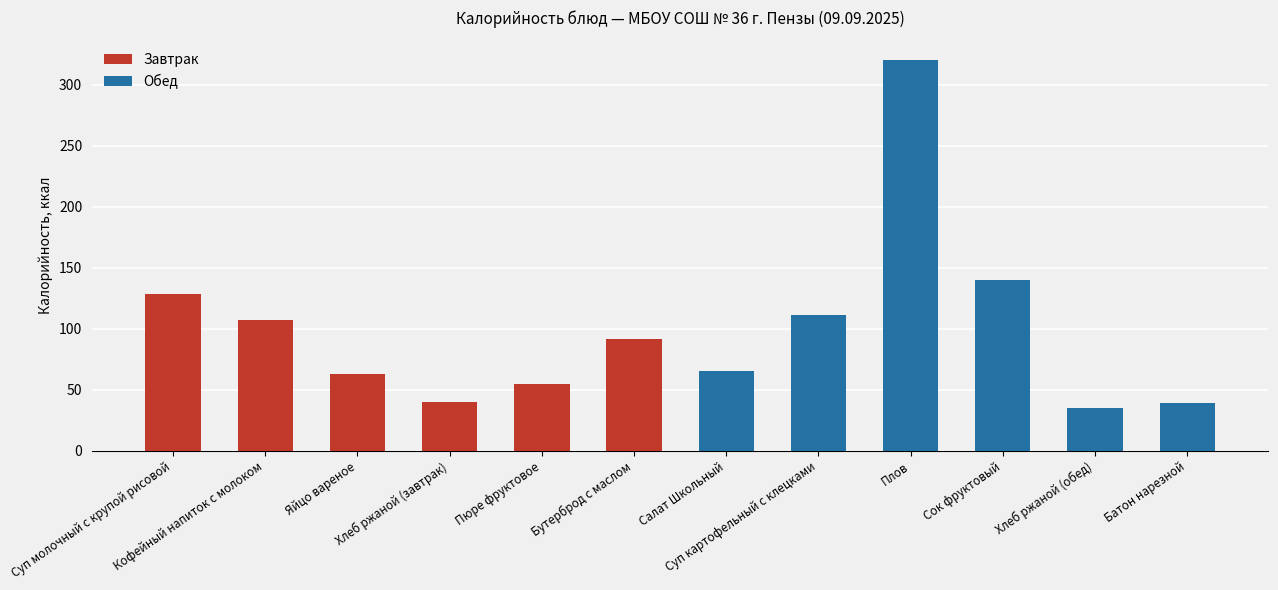

The value at Кофейный напиток с молоком is 106.8. True or false?

True